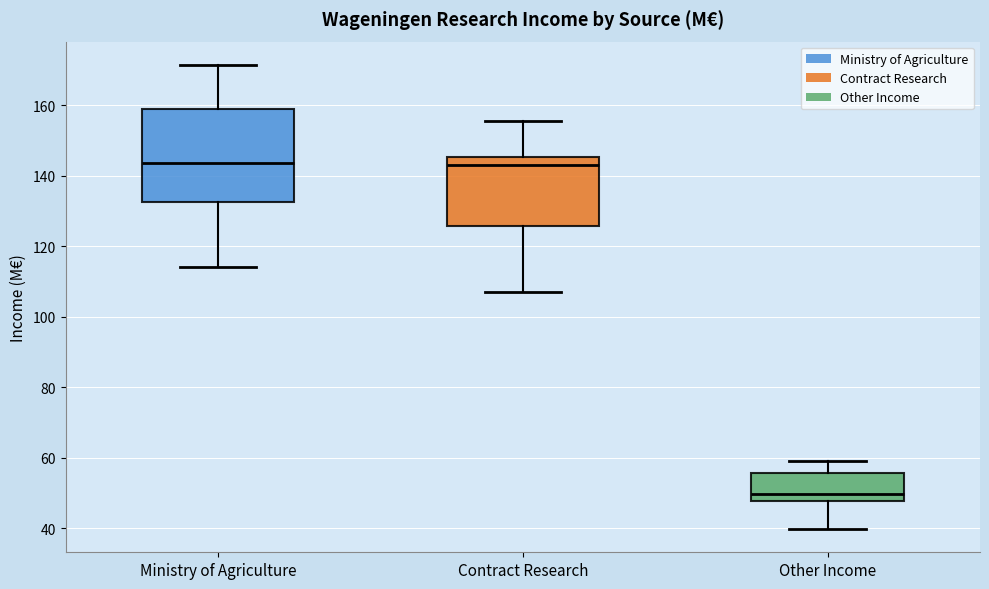

Reading left to right, read every box against the y-axis: the position of its median line, the range the box covers, and the ends of its whiskers. The values are not printed on the chart, so give them approximately, as read against the axis.

Ministry of Agriculture: median 144, box 132 to 158, whiskers 114 to 172
Contract Research: median 144, box 126 to 146, whiskers 106 to 156
Other Income: median 50, box 48 to 56, whiskers 40 to 60